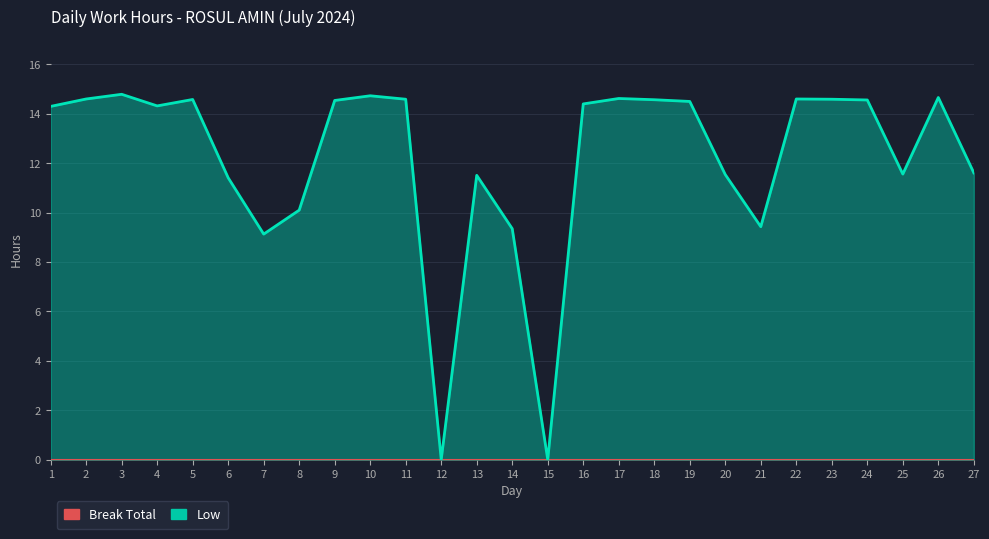

Reading left to right, list all the values displayed in this chart.

14.3	14.6	14.8	14.3	14.6	11.4	9.1	10.1	14.5	14.7	14.6	0.0	11.5	9.3	0.0	14.4	14.6	14.6	14.5	11.5	9.4	14.6	14.6	14.6	11.6	14.7	11.6